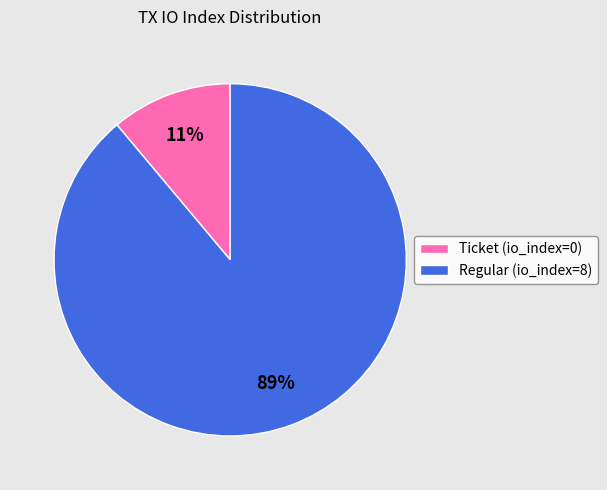

Combined, do Regular (io_index=8) and Ticket (io_index=0) account for over 50%?

Yes